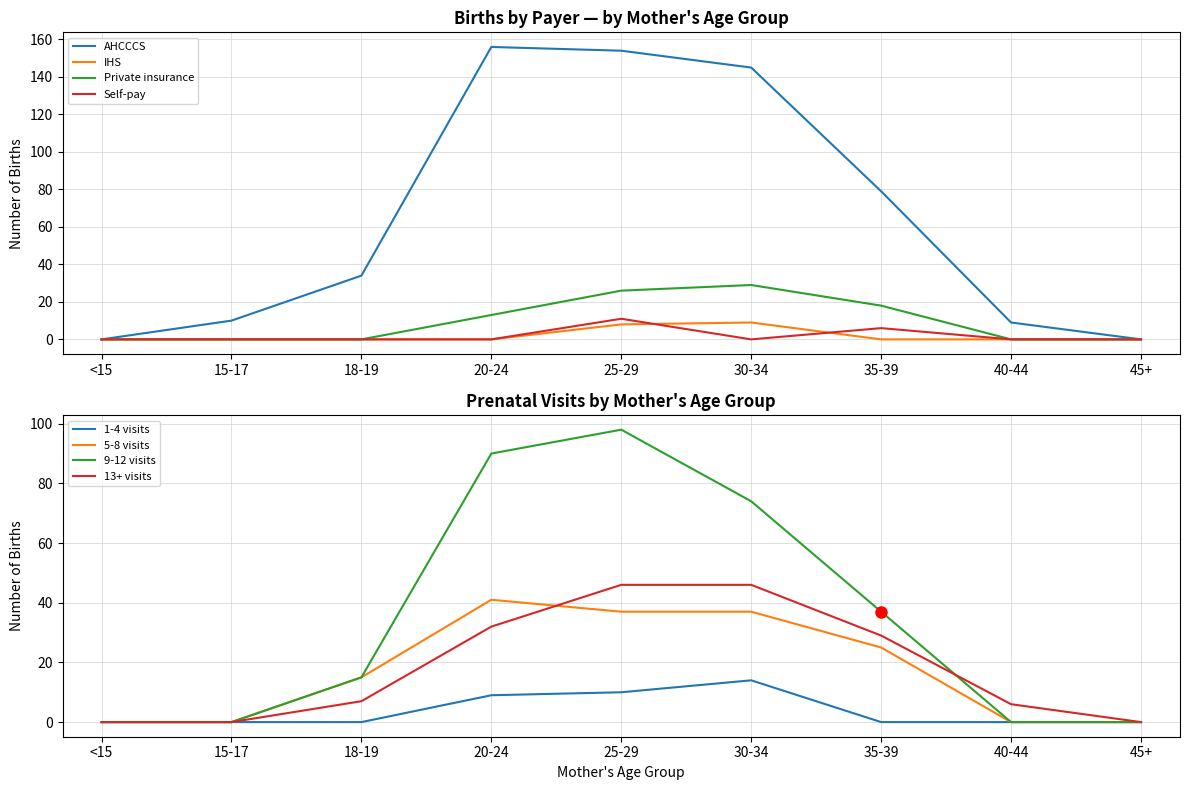

The value of Self-pay at 45+ is 0. True or false?

True